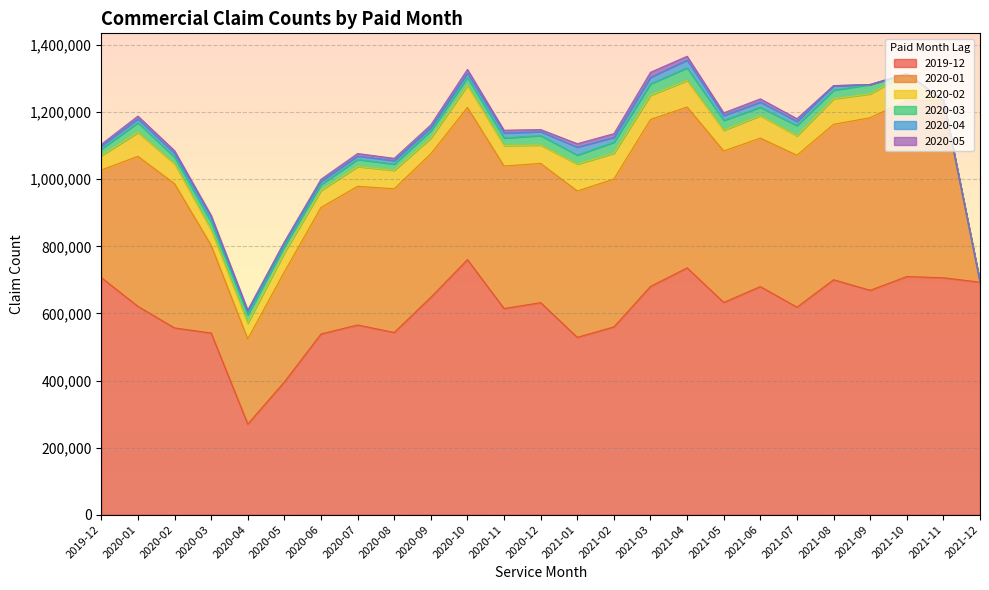

Is it true that 2020-01 equals 436387 at 2021-01?

True